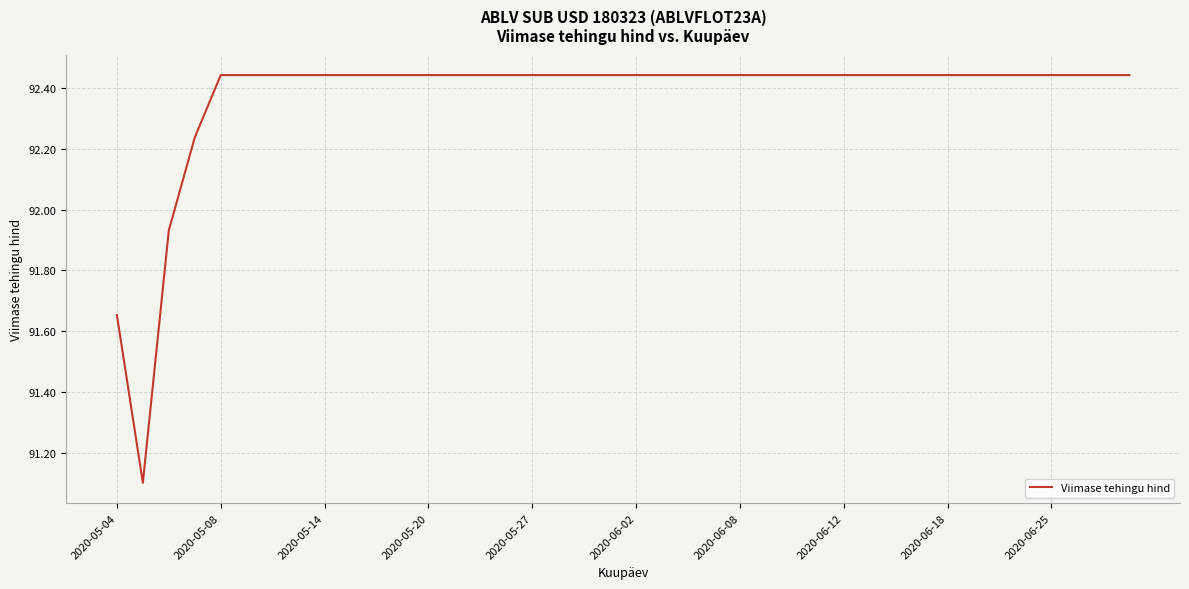

What is the minimum value shown in the chart?

91.1